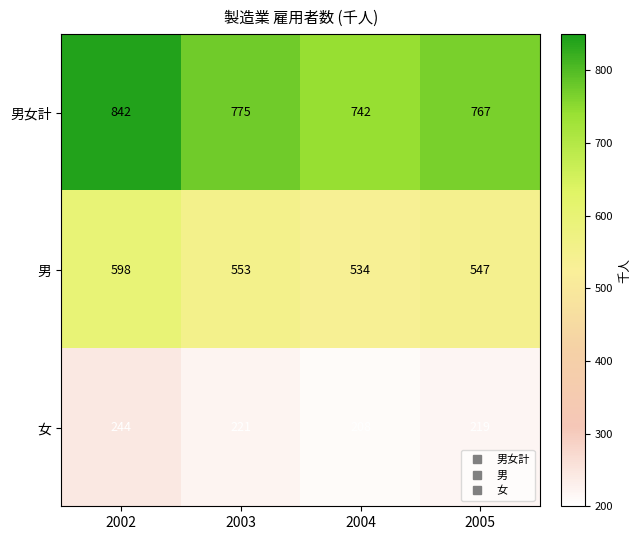

True or false: 女 has a value of 244 at 2002.

True